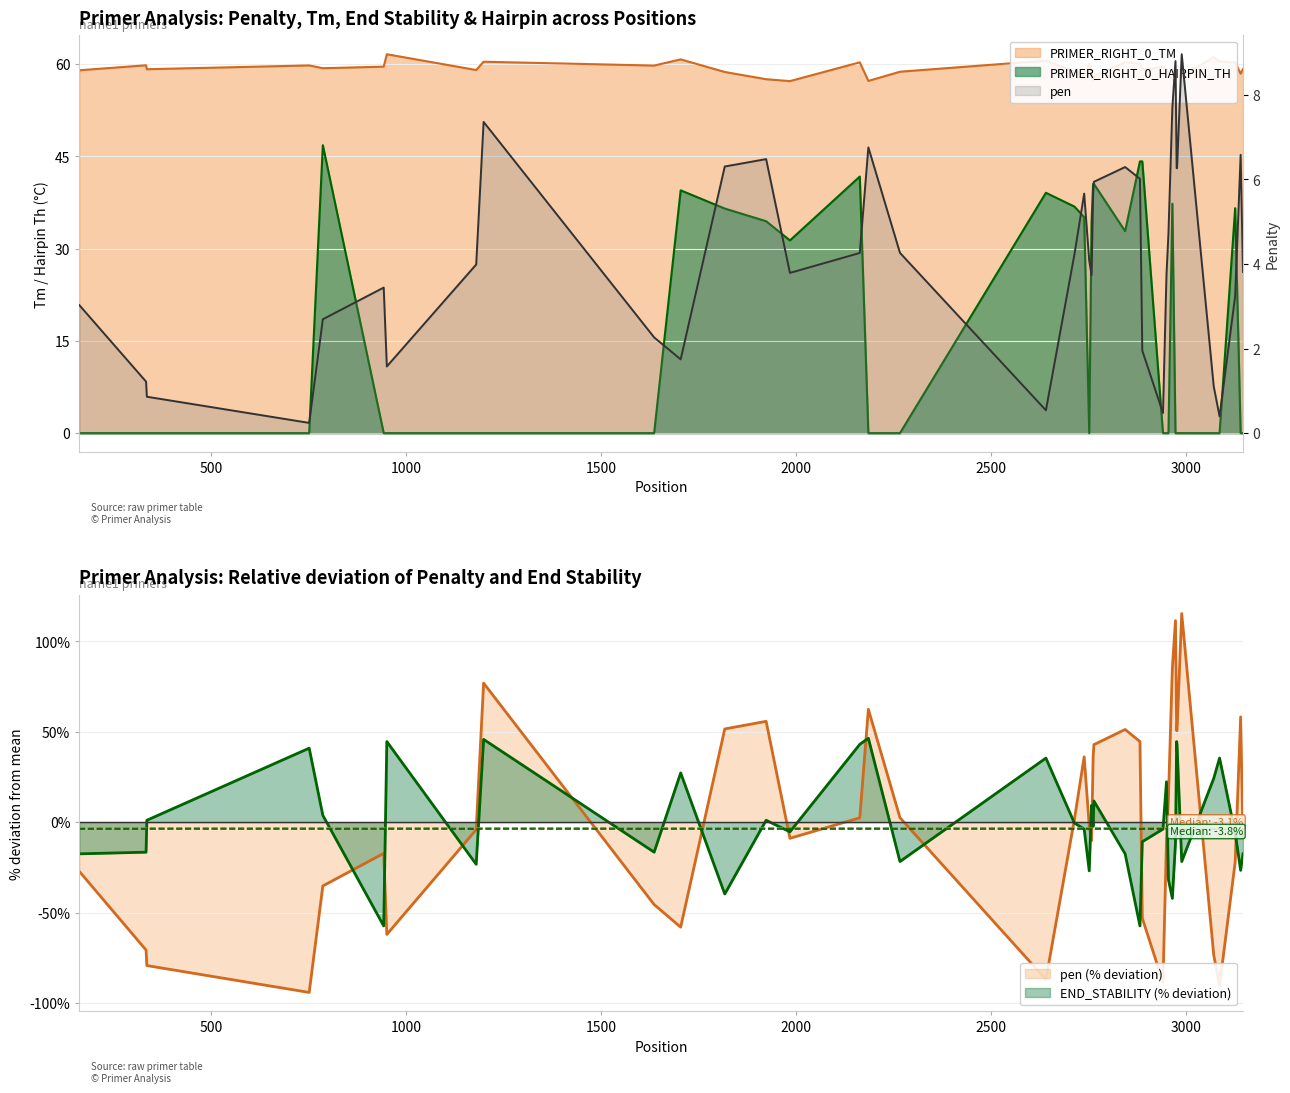

Where is the first local minimum for PRIMER_RIGHT_0_TM?

336